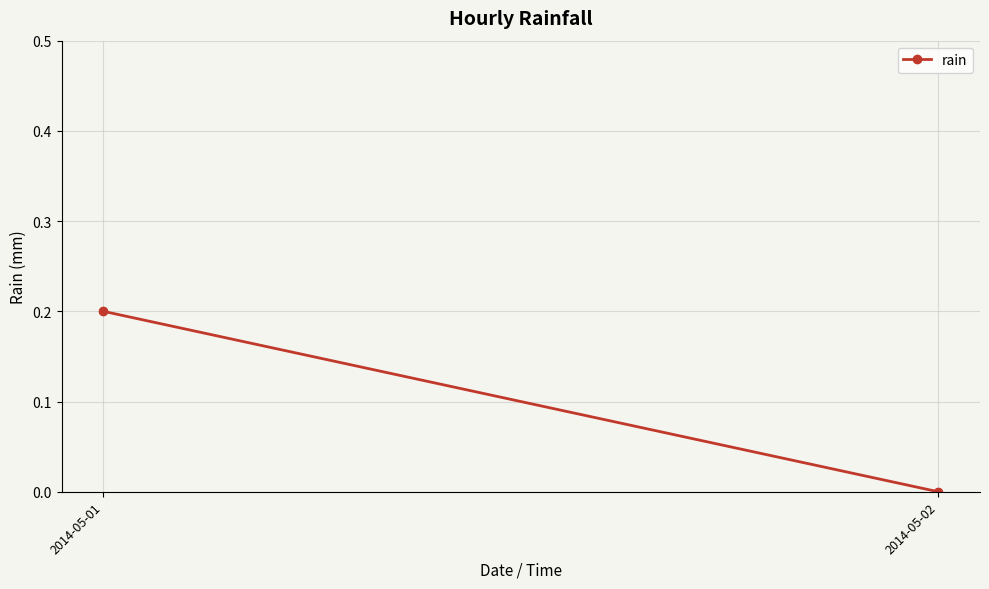

Reading left to right, list all the values displayed in this chart.

0.2	0.0